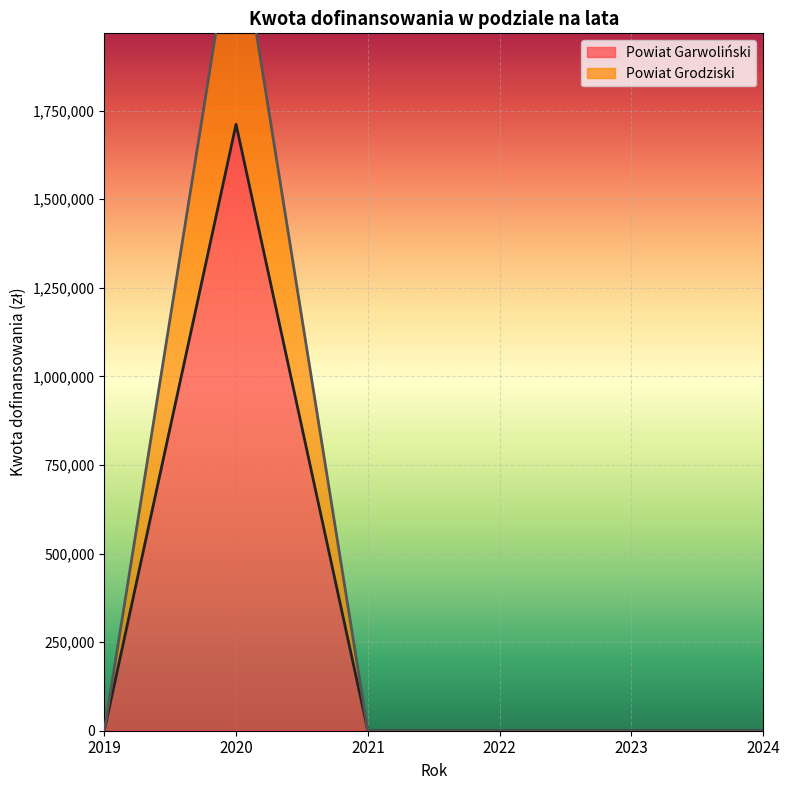

True or false: Powiat Garwoliński and Powiat Grodziski intersect in this chart.

False